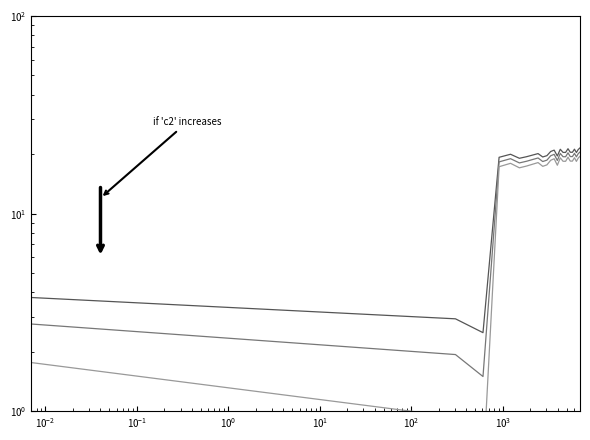

How many data points in col_1 offset 0 are above 20?

13